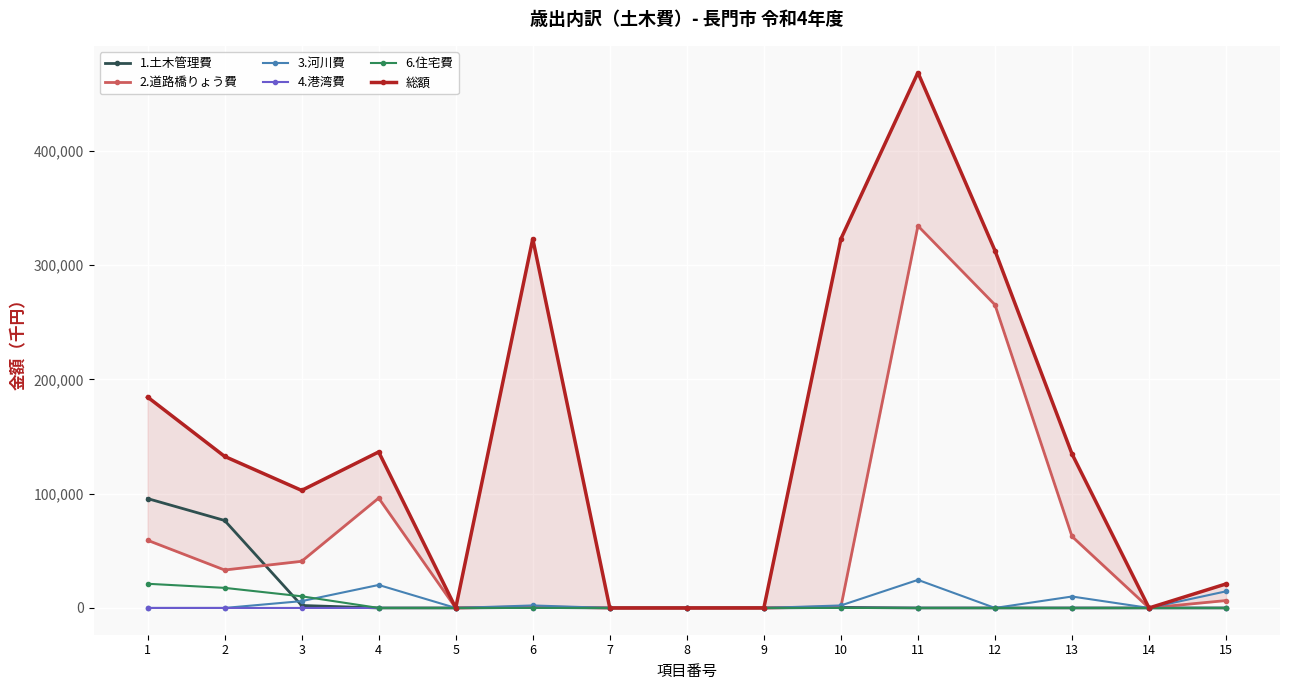

What is the value of the 2.道路橋りょう費 point at the 1st from the left?

59229